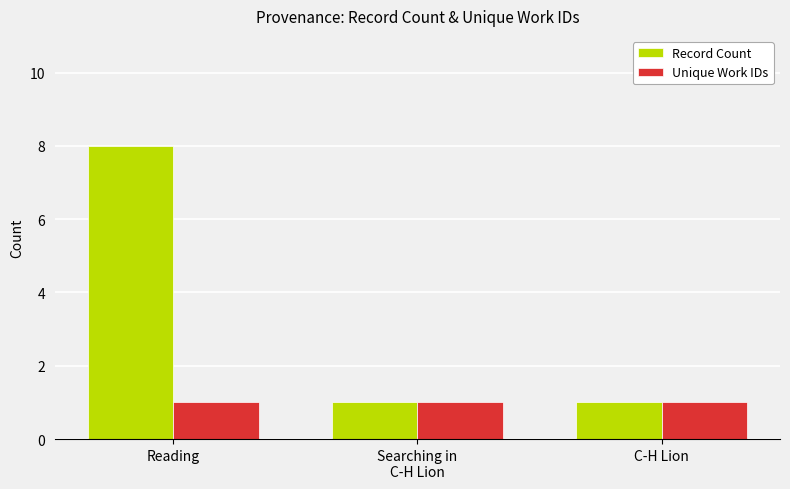

Which series has the largest total across all categories?

Record Count